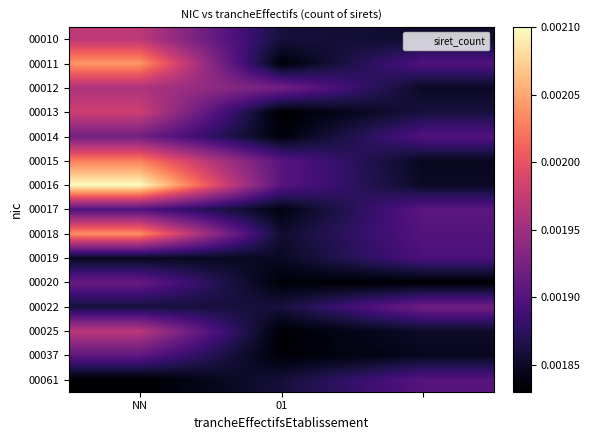

At how many categories does at least one series exceed 0?

3